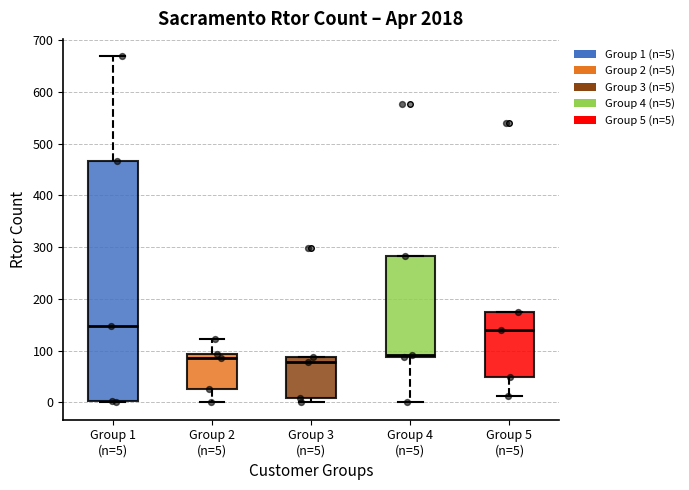

Where does the median line of the box for Group 3 (n=5) sit on the y-axis? The values are not printed on the chart, so give them approximately, as read against the axis.

80